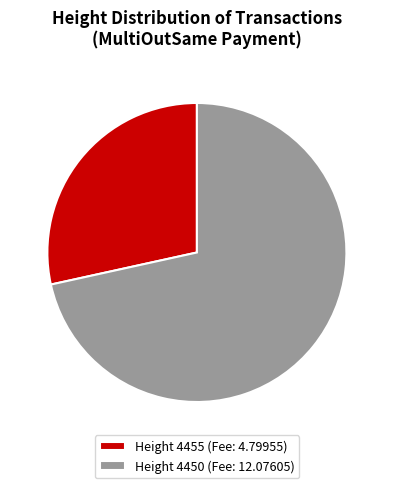

Which slice is the largest?

Height 4450 (Fee: 12.07605)